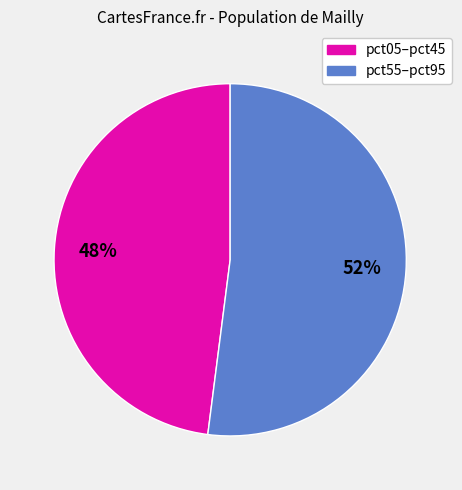

To the nearest percent, what is the difference between the largest and smallest slice percentages?

4%